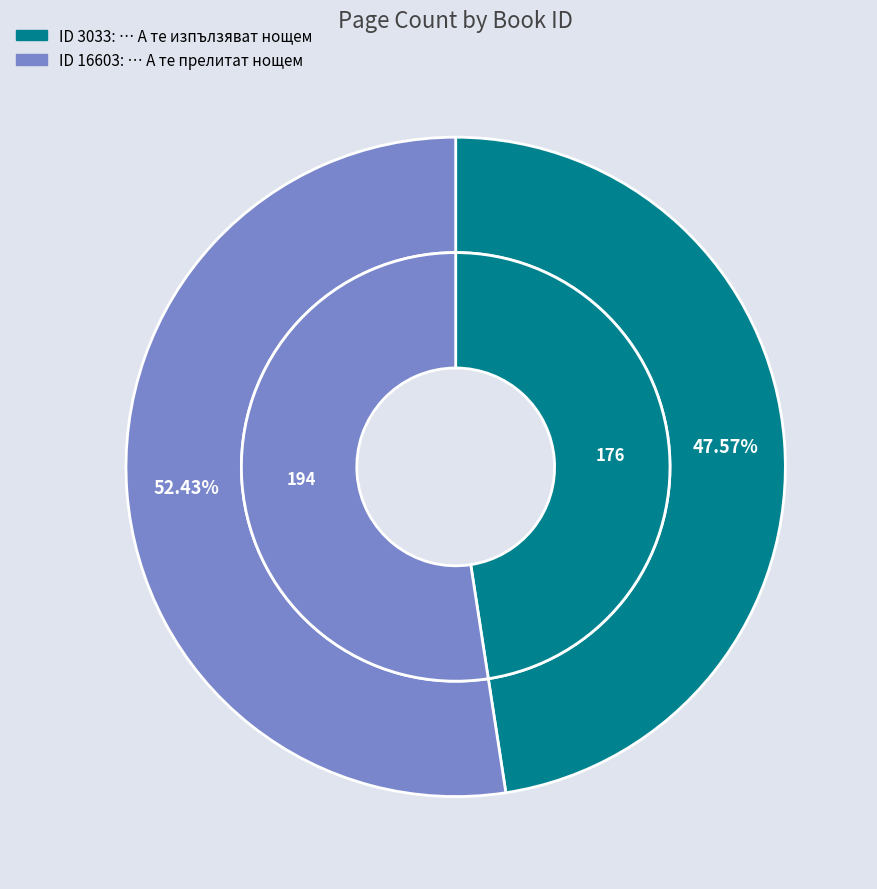

Does 3033 account for over 50% of the chart?

No